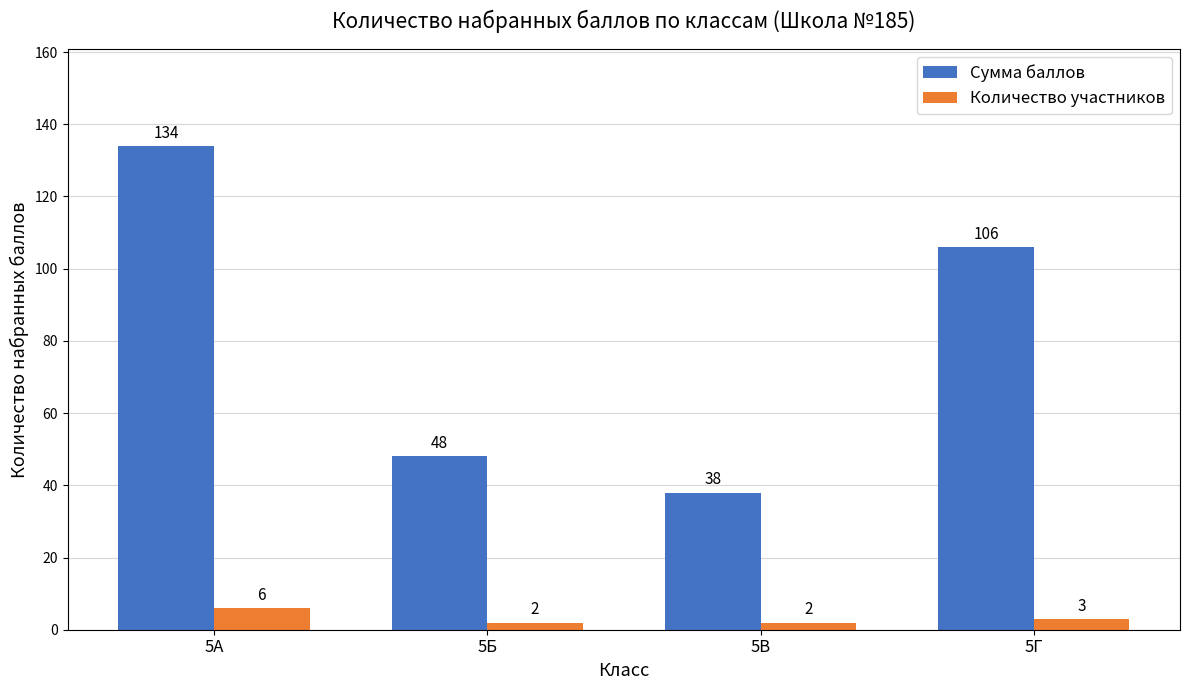

Count the Количество участников values in the range 2 to 6.

4